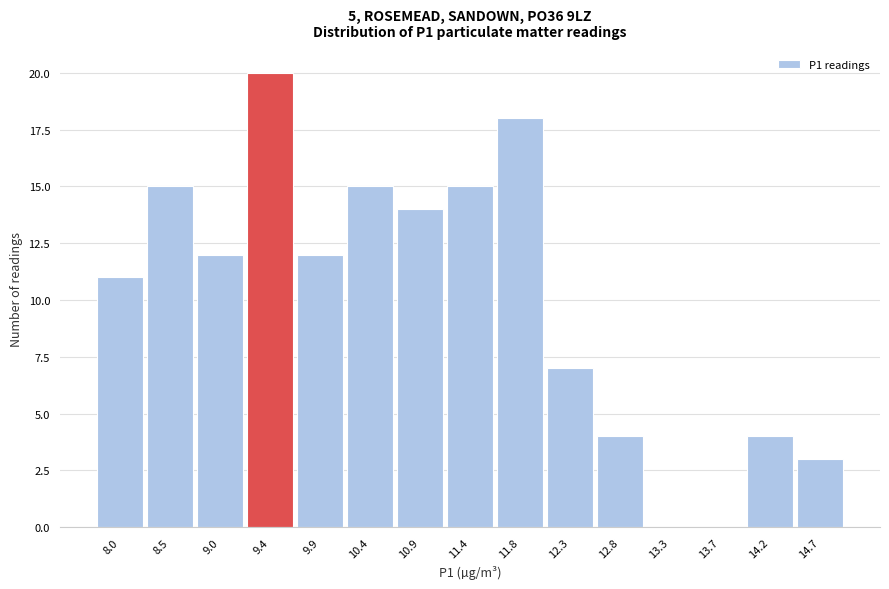

Reading left to right, extract all data points from this chart.

8.0=11	8.5=15	9.0=12	9.4=20	9.9=12	10.4=15	10.9=14	11.4=15	11.8=18	12.3=7	12.8=4	13.3=0	13.7=0	14.2=4	14.7=3